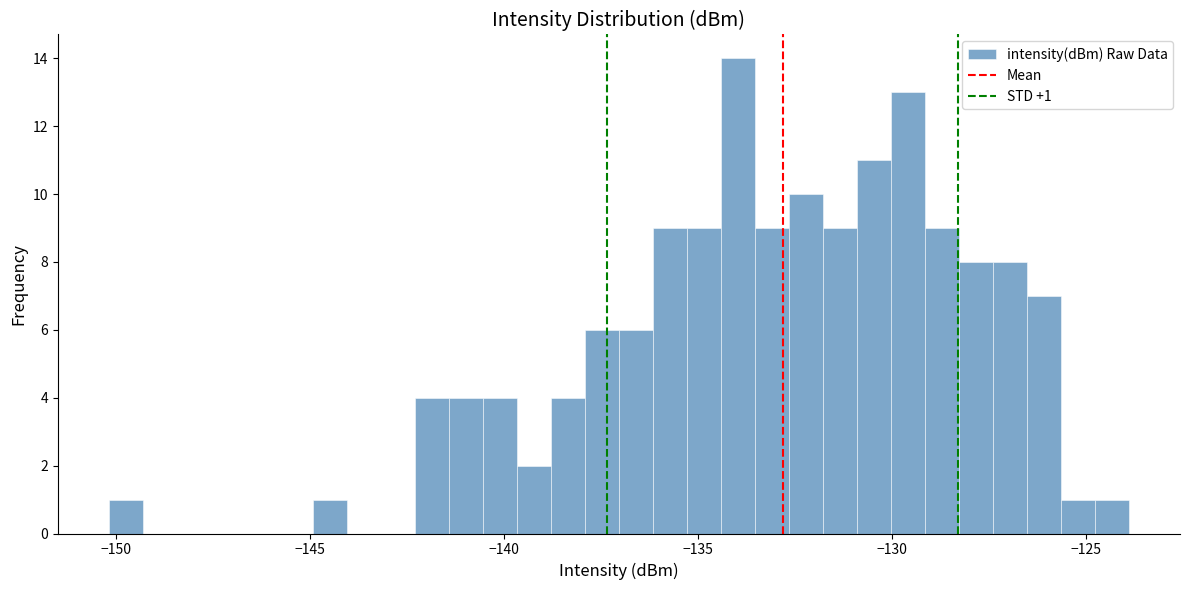

Around what value on the x-axis is the tallest bar? Give the approximate position of its centre, as read against the axis.

-134.0